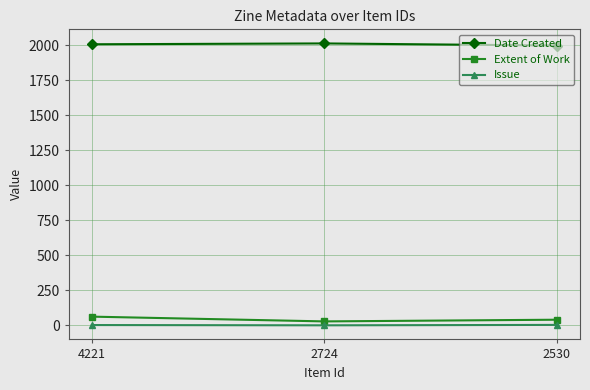

What is the greatest value displayed?

2012